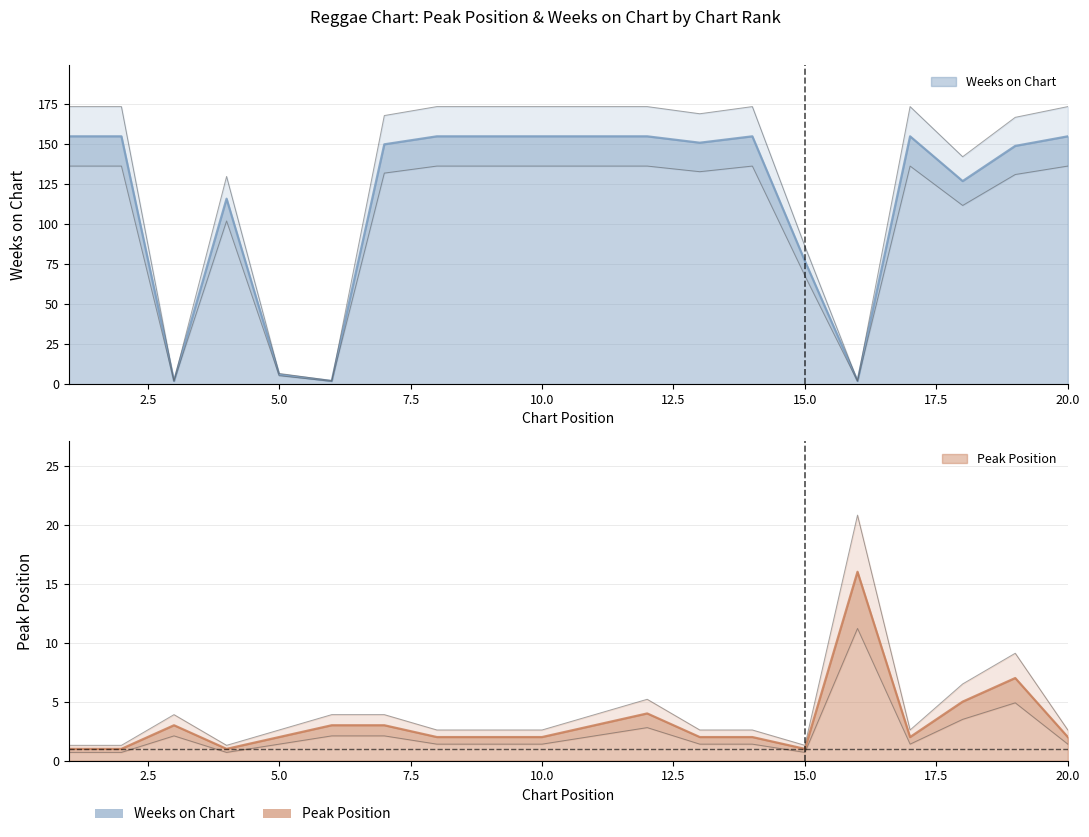

Rank the series at 18 from lowest to highest value.

Peak Position, Weeks on Chart